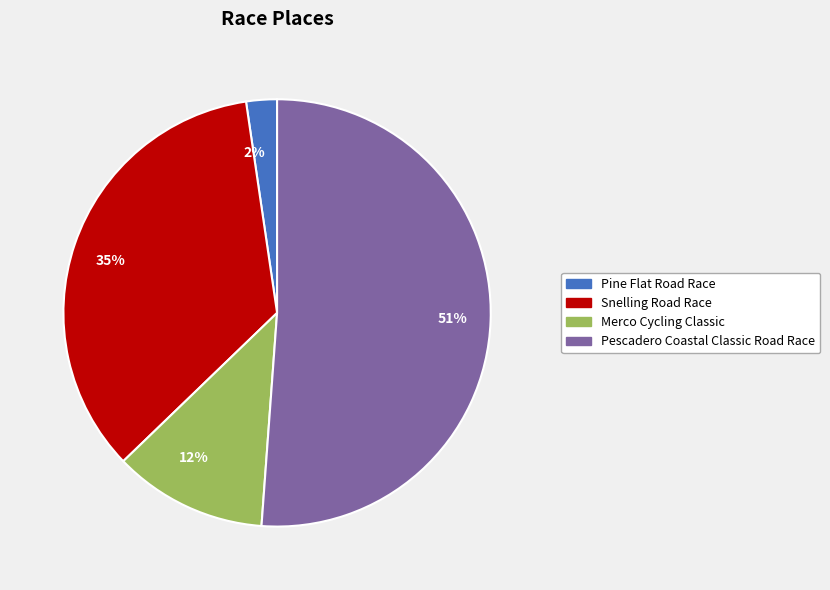

Rank the categories by value from highest to lowest.

51%, 35%, 12%, 2%